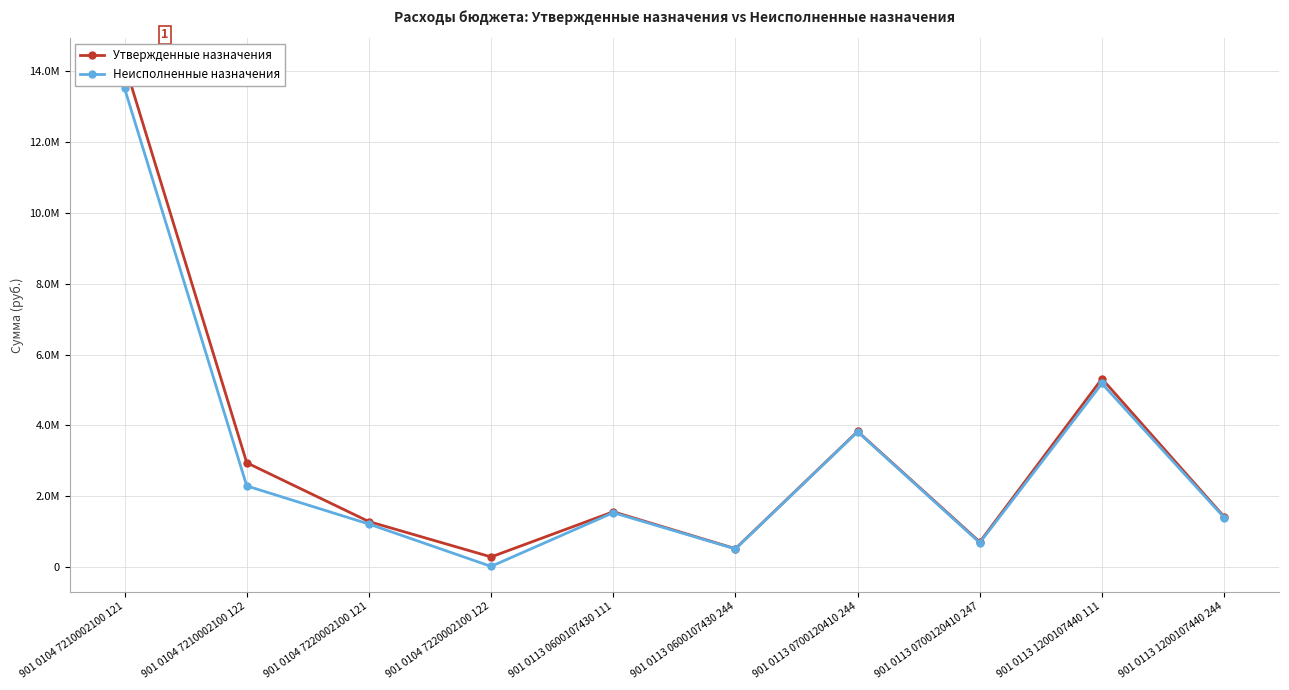

What are all the series names shown in the legend?

Утвержденные назначения, Неисполненные назначения